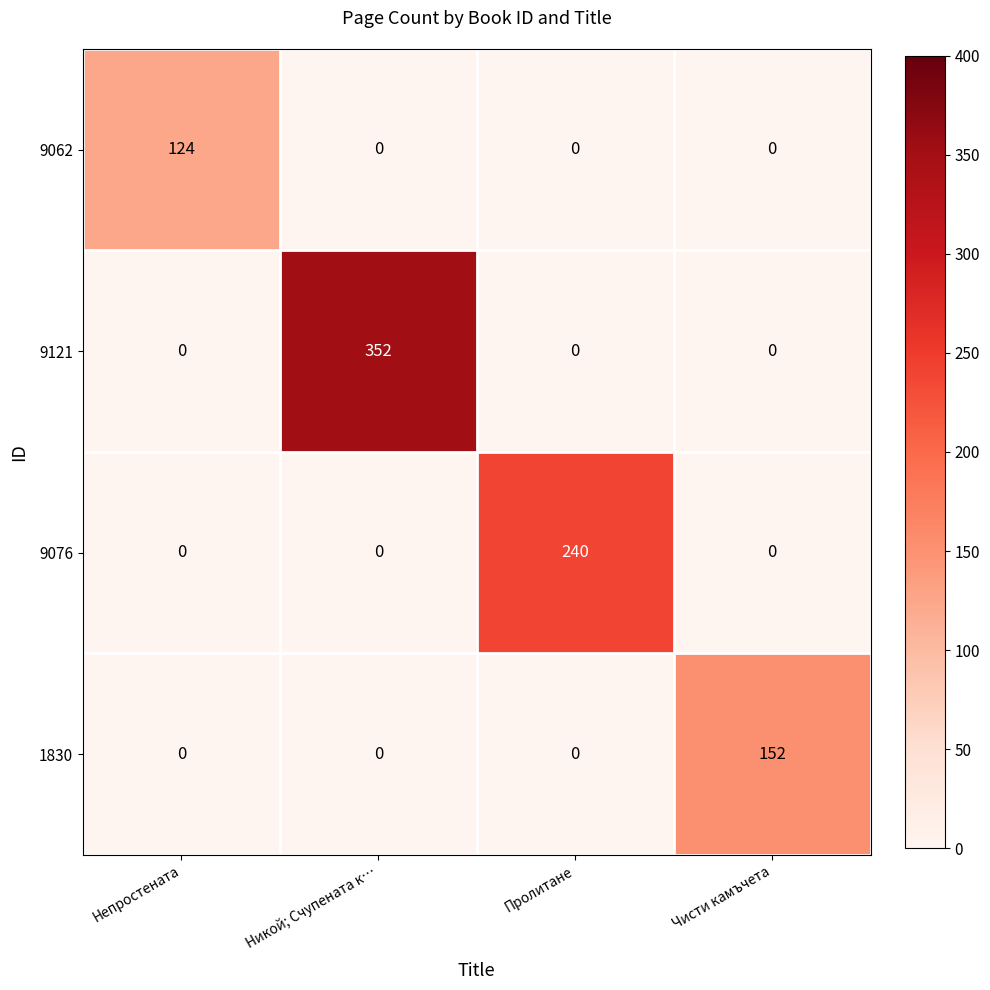

What is the greatest value displayed?

352